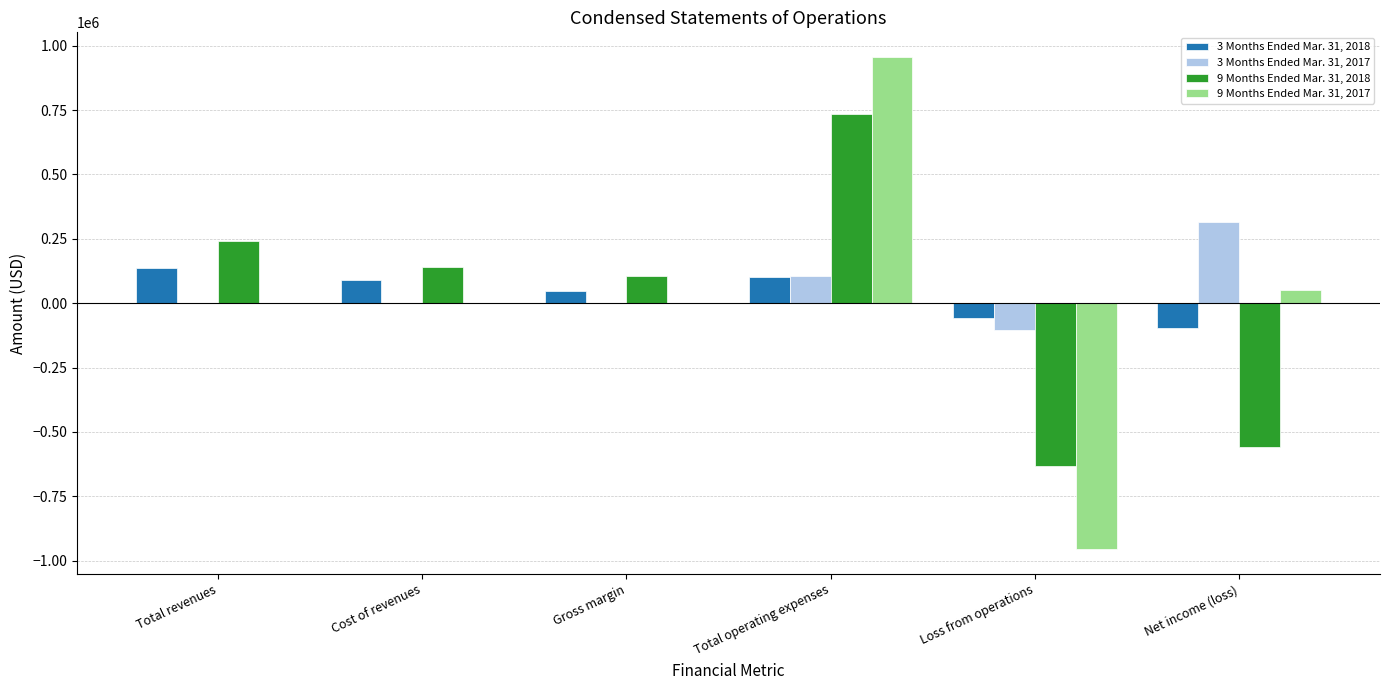

Reading left to right, list all the values displayed in this chart.

3 Months Ended Mar. 31, 2018: 137546	91734	45812	102017	-56205	-97090
3 Months Ended Mar. 31, 2017: 0	0	0	103754	-103754	314232
9 Months Ended Mar. 31, 2018: 242634	138552	104082	736141	-632059	-559647
9 Months Ended Mar. 31, 2017: 0	0	0	956104	-956104	52795